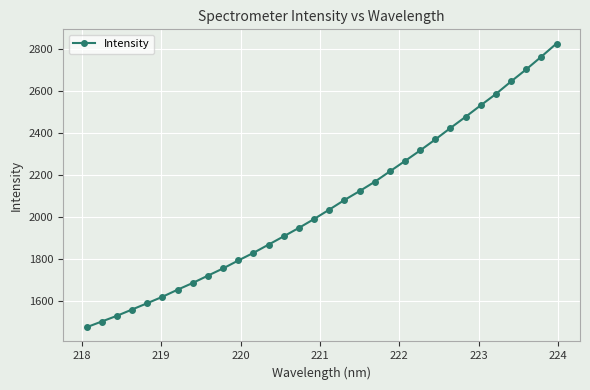

What is the value of the 13th point from the left?

1870.2